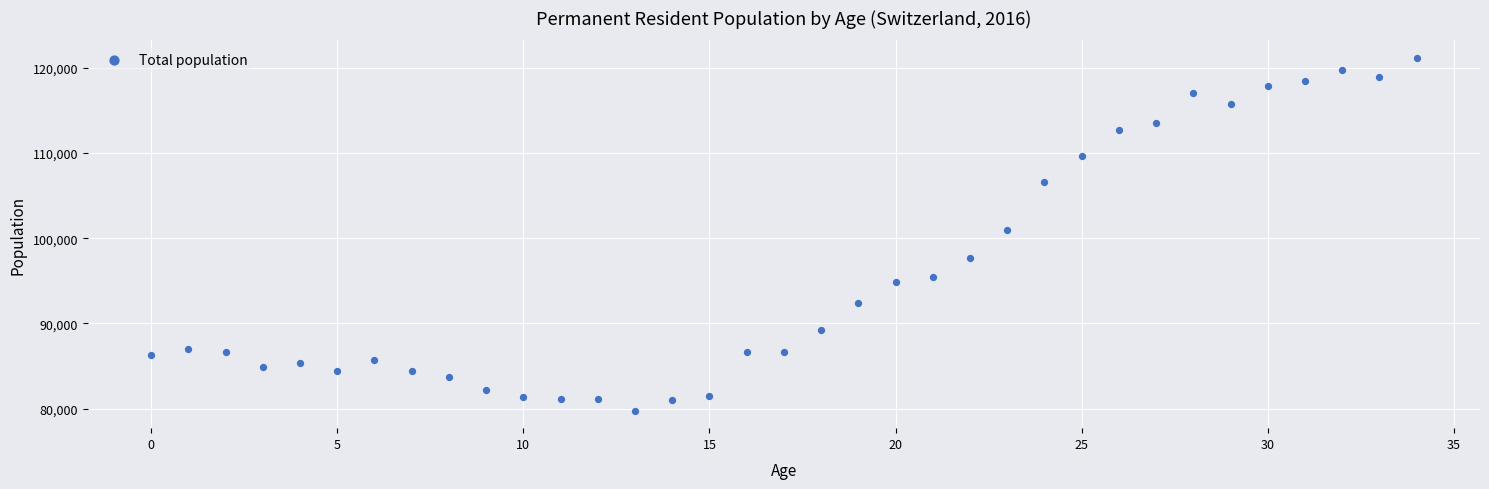

What is the range of Y values (max minus min)?

41357